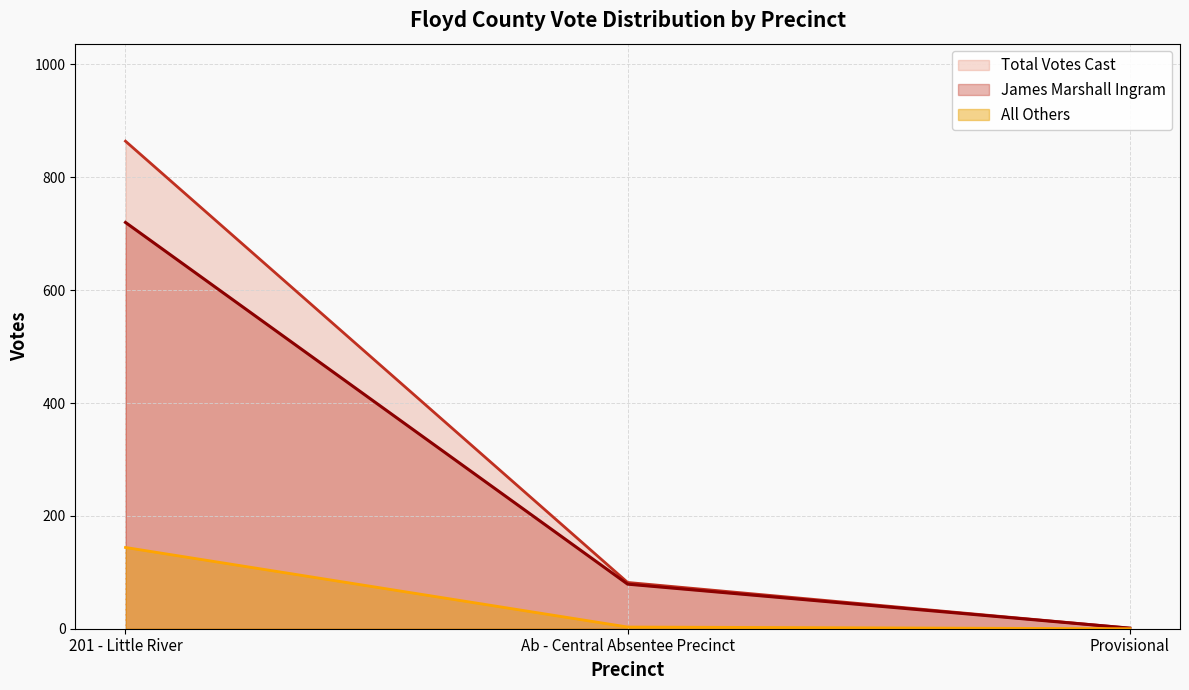

Read the All Others value at Ab - Central Absentee Precinct.

3